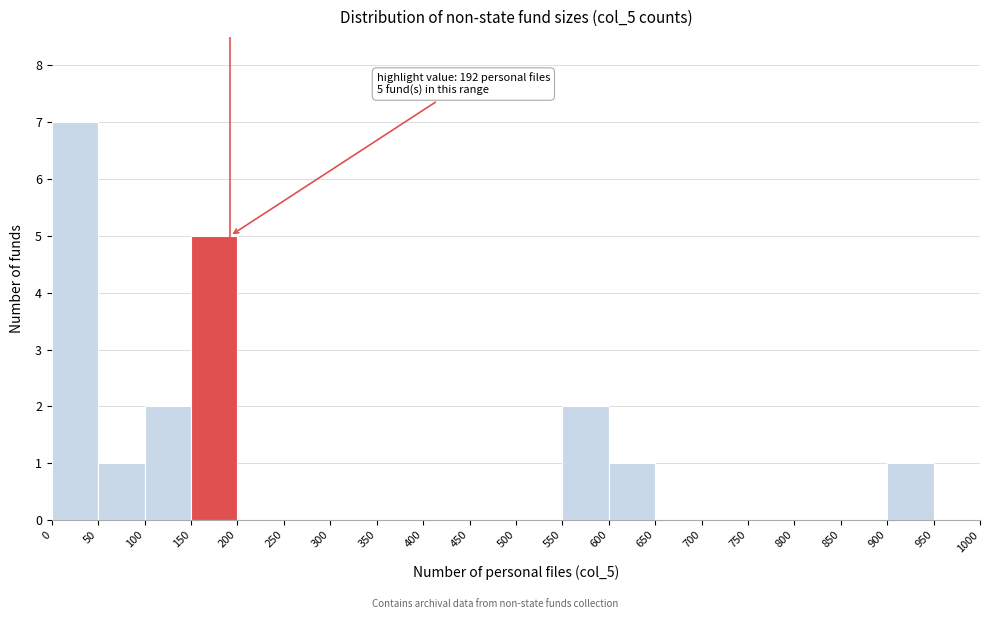

Which range on the x-axis has the tallest bar?

0 to 50